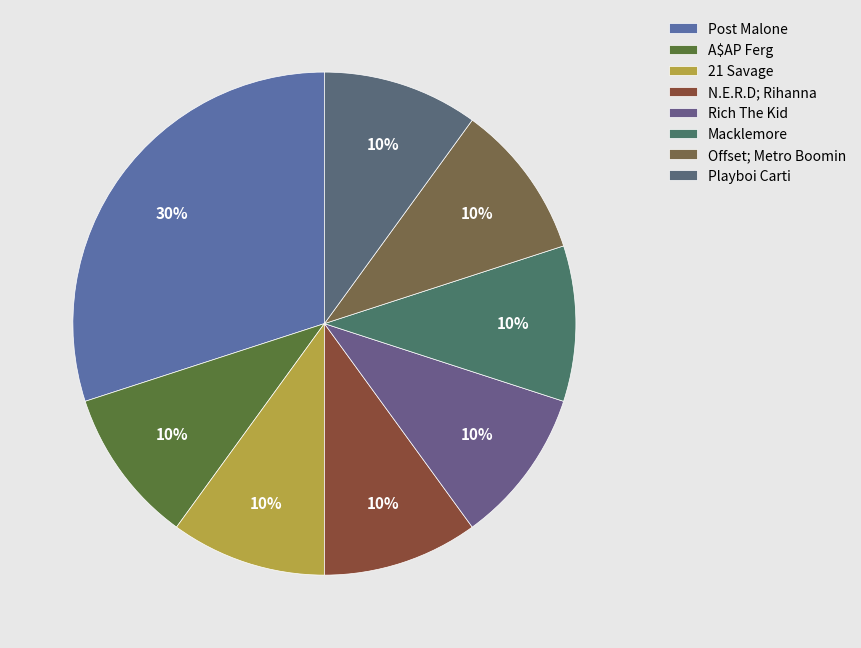

To the nearest percent, what is the difference between the largest and smallest slice percentages?

20%